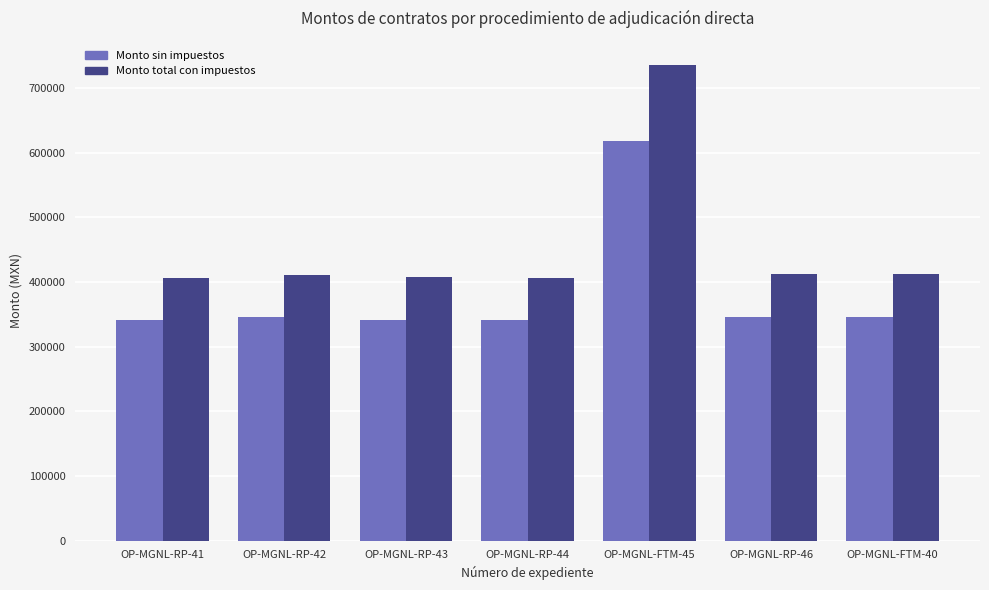

How many bars are there in total?

14